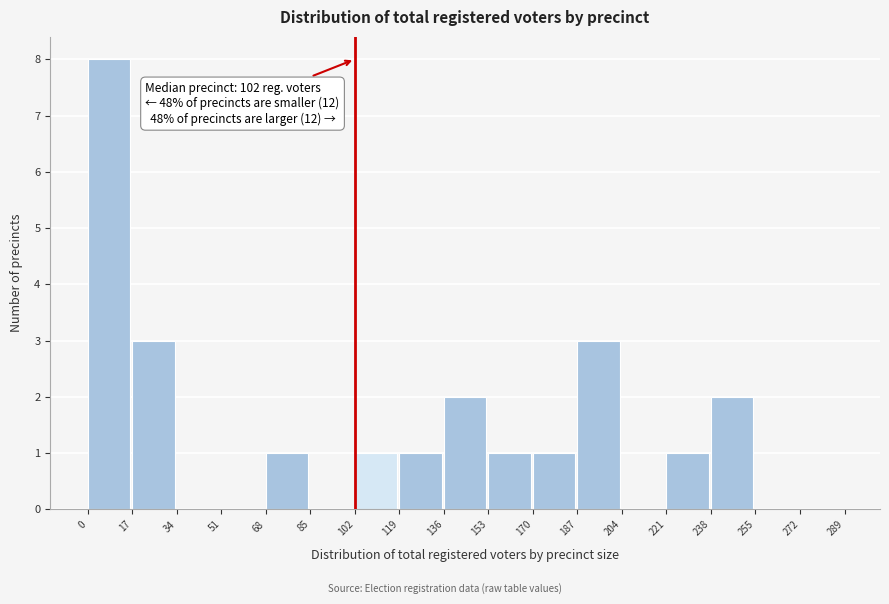

Over which range of the x-axis is the bar tallest?

0 to 17